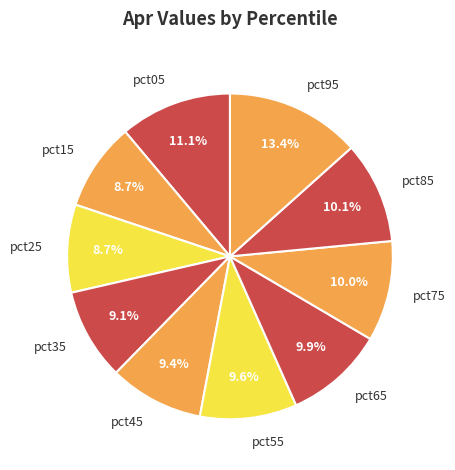

Count the number of slices in the pie.

10